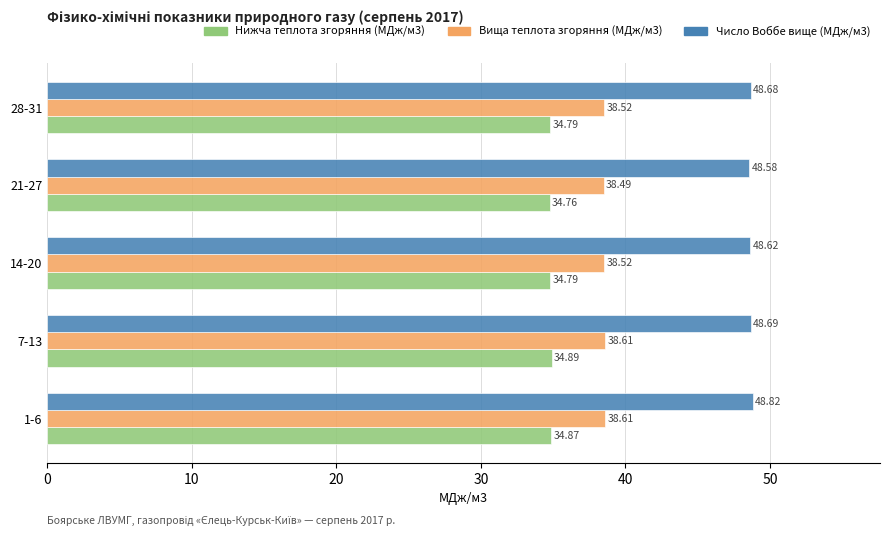

What is the sum of the Число Воббе вище (МДж/м3) values at 21-27 and 1-6?

97.4